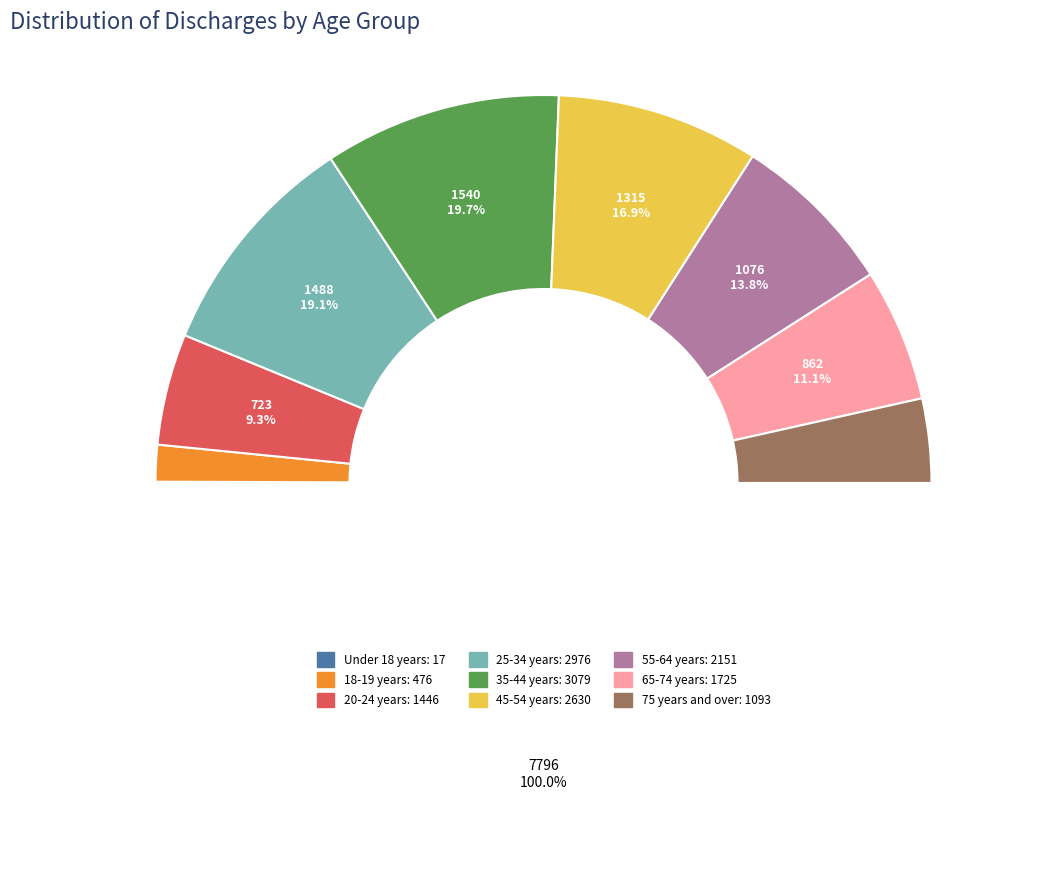

Combined, do 25-34 years and 55-64 years account for over 50%?

No